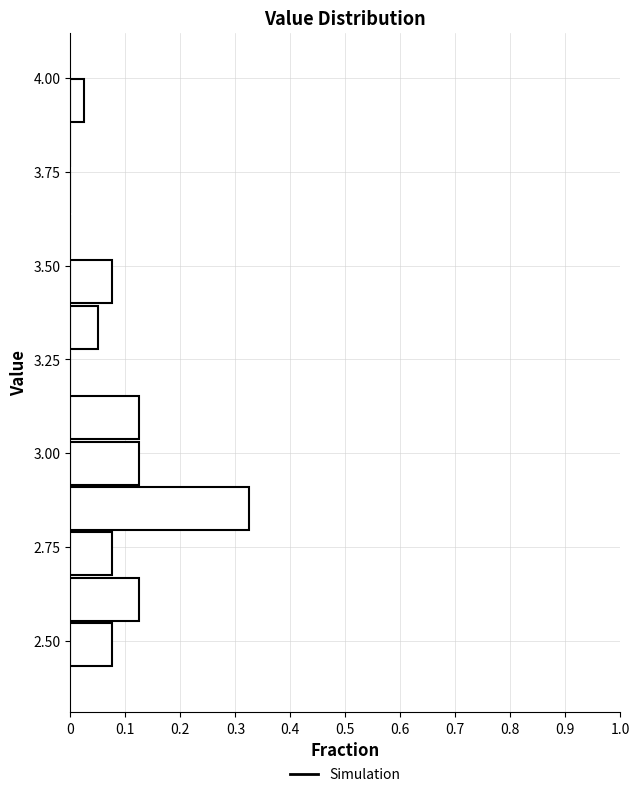

Around what value on the y-axis is the longest bar? Give the approximate position of its centre, as read against the axis.

2.85